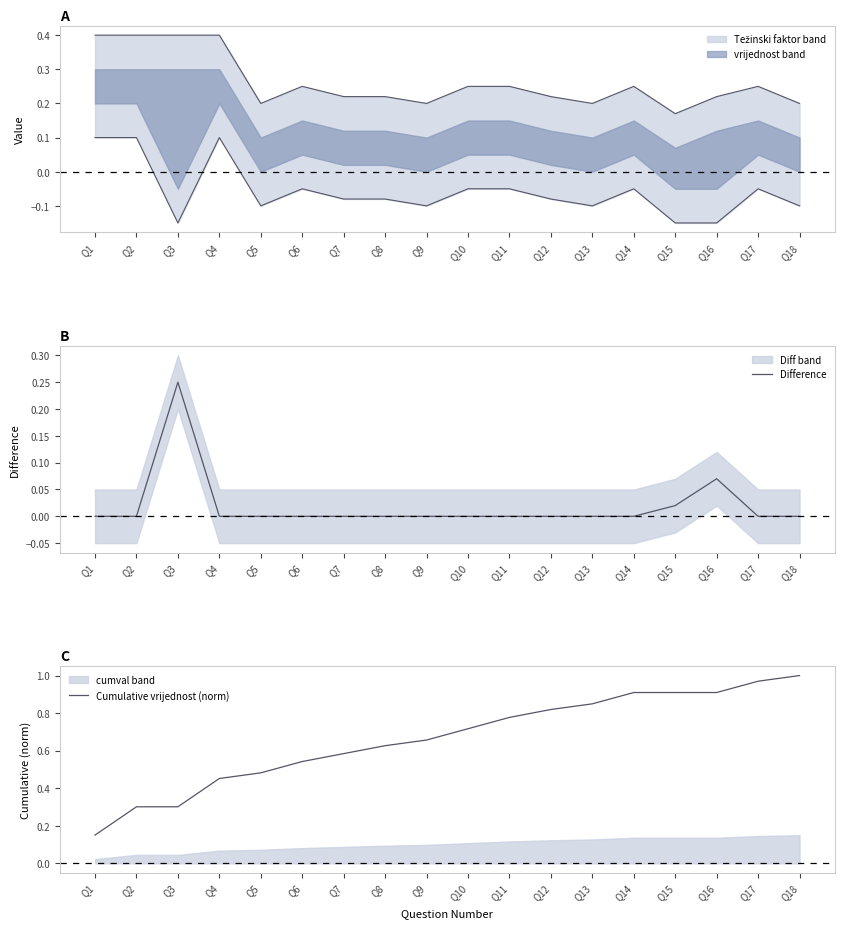

Between Q3 and Q6, which is larger?

Q3